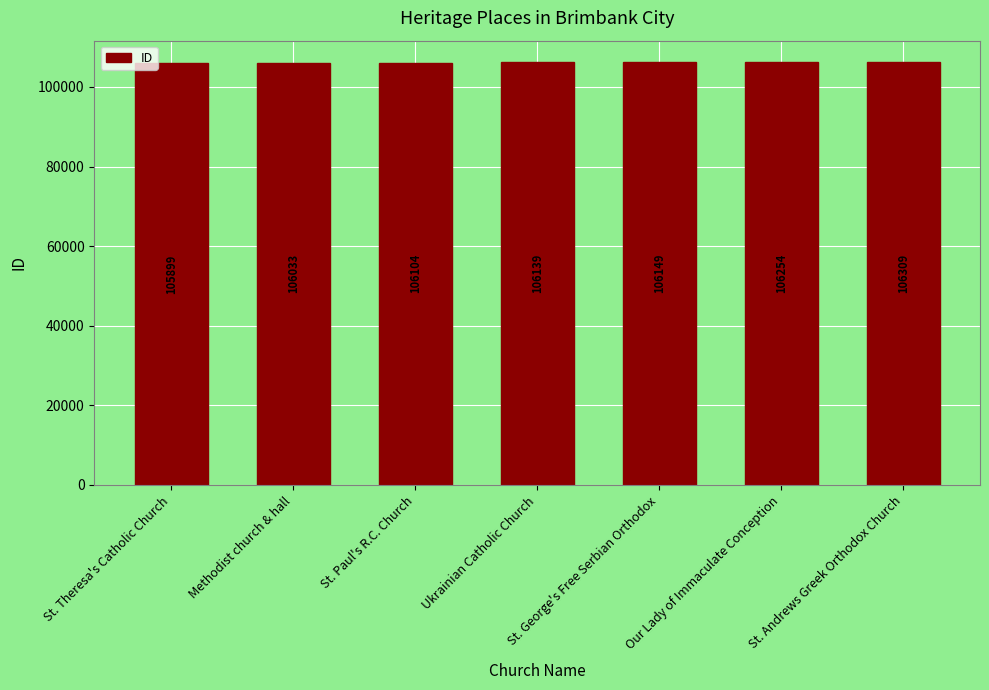

Where is the data nearest to the value 106104?

St. Paul's R.C. Church